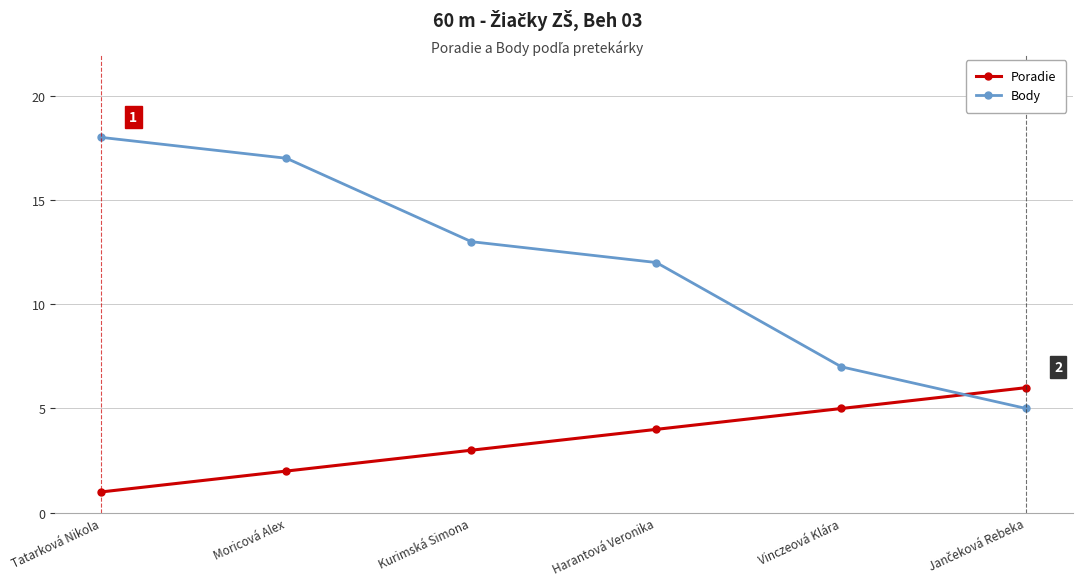

What is the value of the Poradie point at the 6th from the left?

6